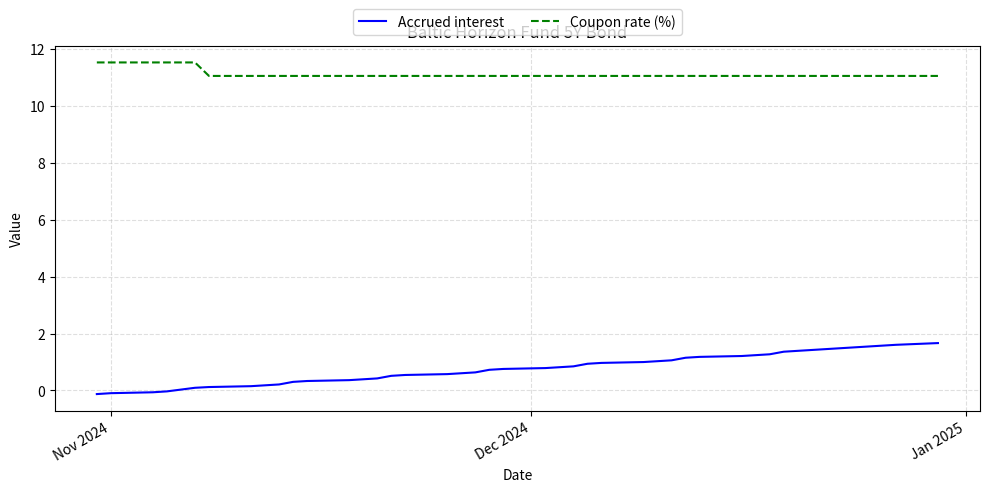

What is the greatest value displayed?

11.5